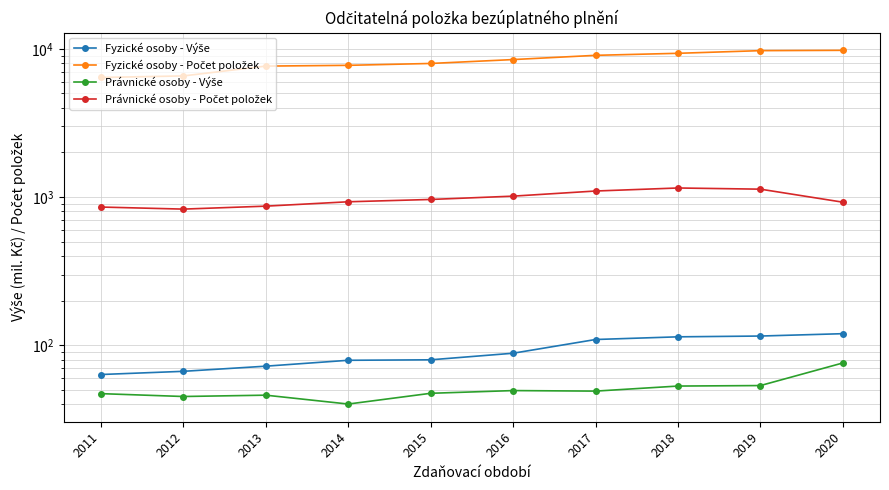

Where is the first local minimum for Právnické osoby - Výše?

2012